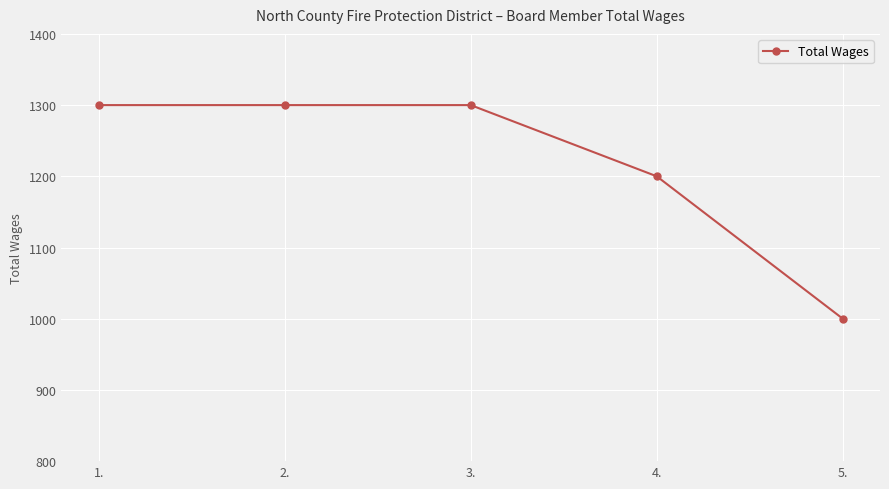

What is the value of the 3rd point from the left?

1300